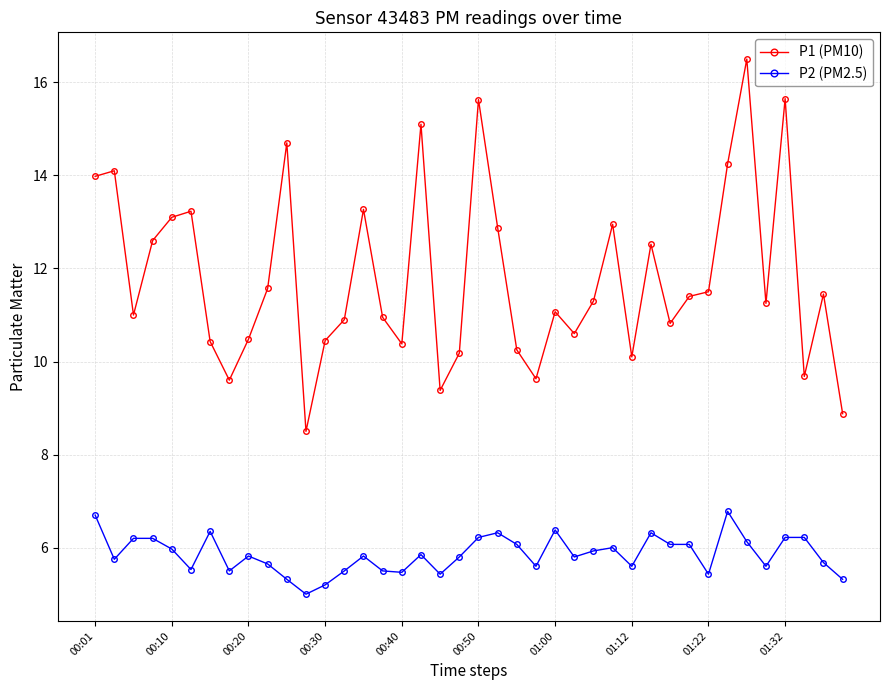

Which series has the widest spread of values?

P1 (PM10)